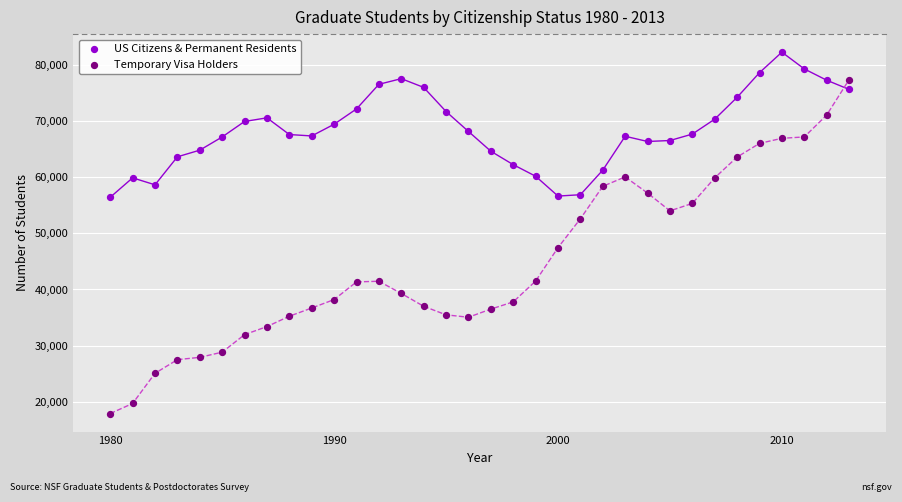

What are all the series names shown in the legend?

US Citizens & Permanent Residents, Temporary Visa Holders